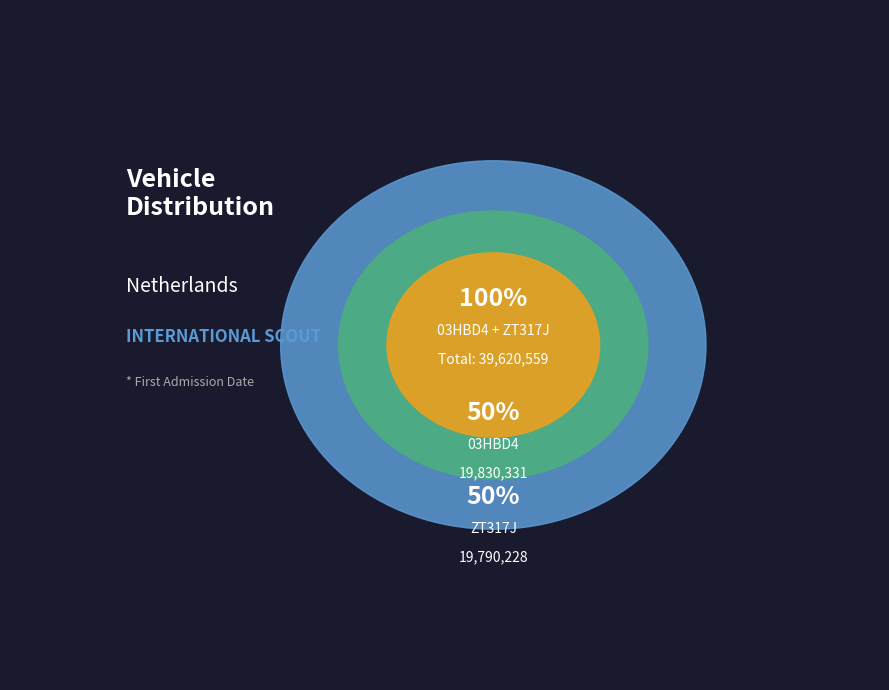

How many slices are in this pie chart?

2